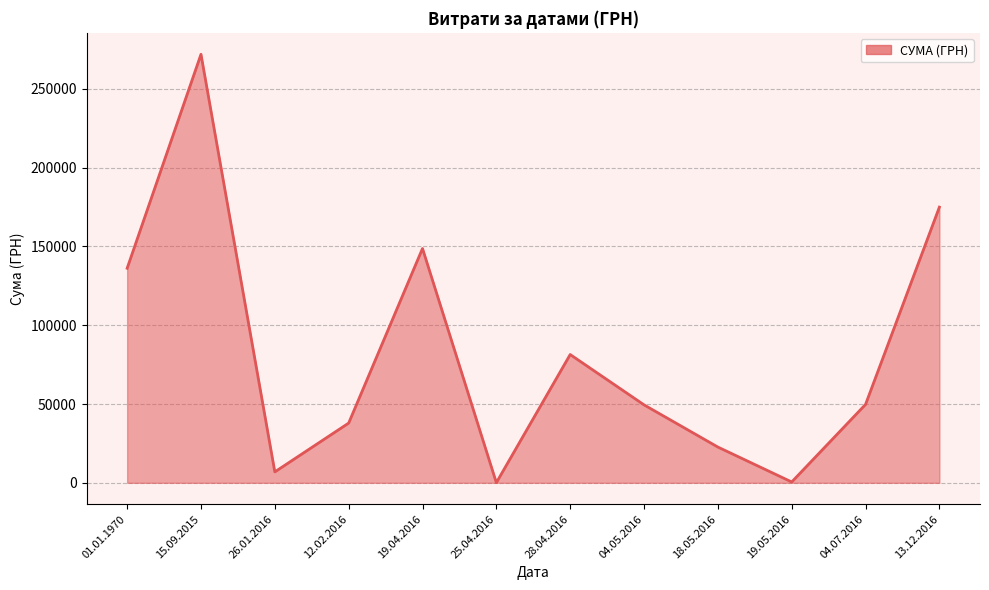

Is it true that the value at 19.04.2016 is 148696.3?

True